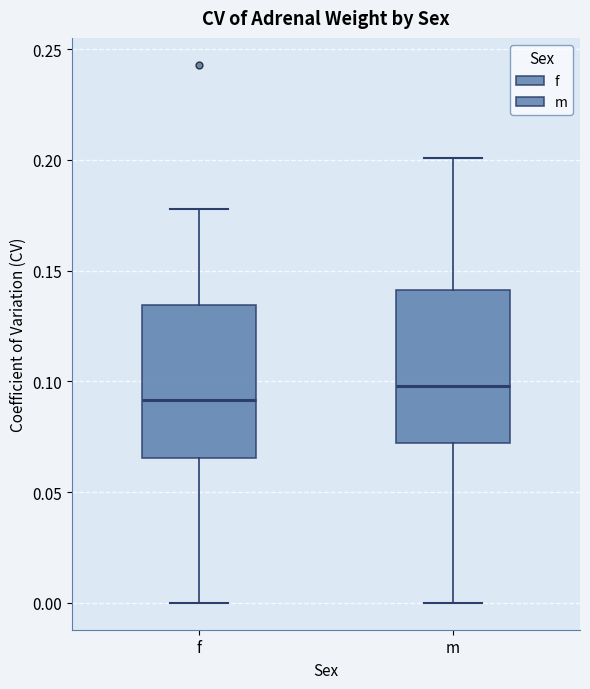

Reading left to right, transcribe this box plot: for each box, give where its median line is, the range the box spans, and where its two whiskers end, as read against the y-axis. The values are not printed on the chart, so give them approximately, as read against the axis.

f: median 0.090, box 0.065 to 0.135, whiskers 0.000 to 0.180
m: median 0.100, box 0.070 to 0.140, whiskers 0.000 to 0.200